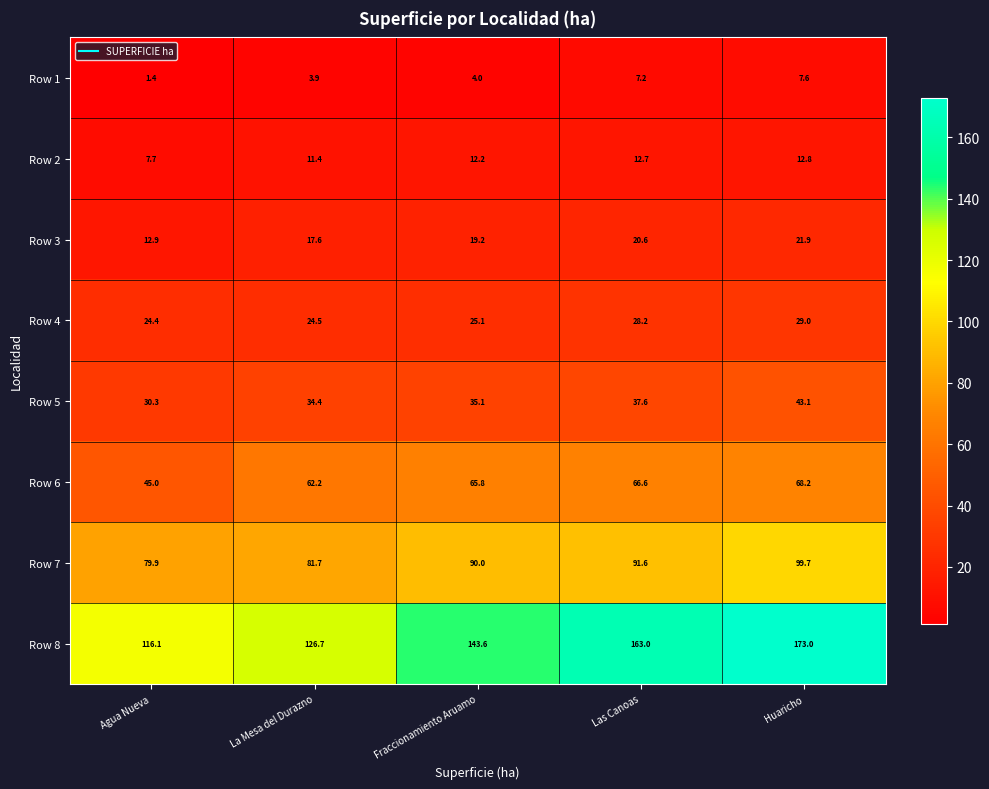

Rank the series by their maximum value, from highest to lowest.

Row 8, Row 7, Row 6, Row 5, Row 4, Row 3, Row 2, Row 1